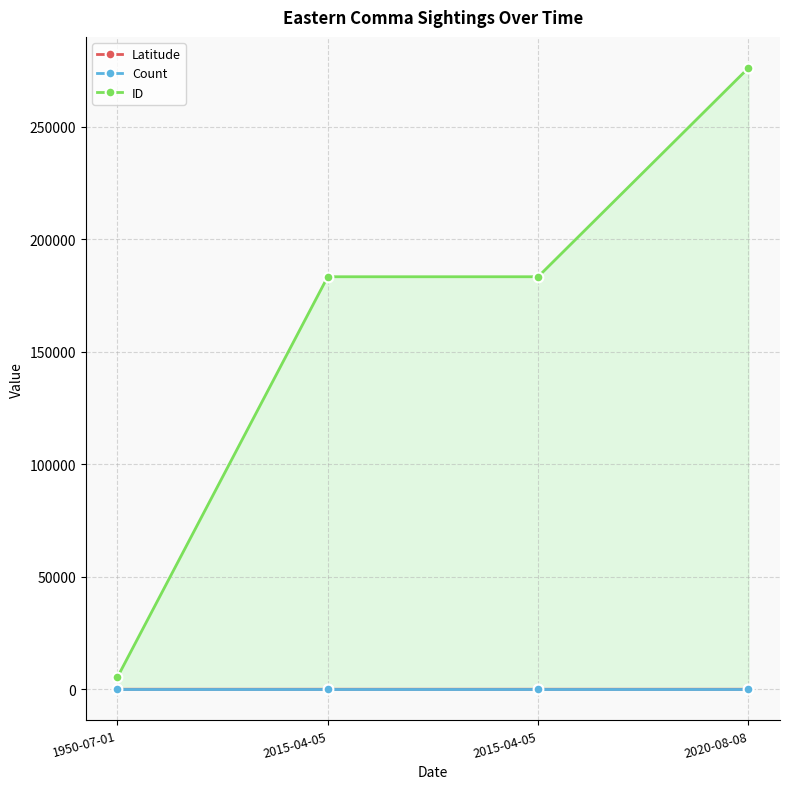

The Count series shows 0.3 at 2015-04-05. True or false?

False